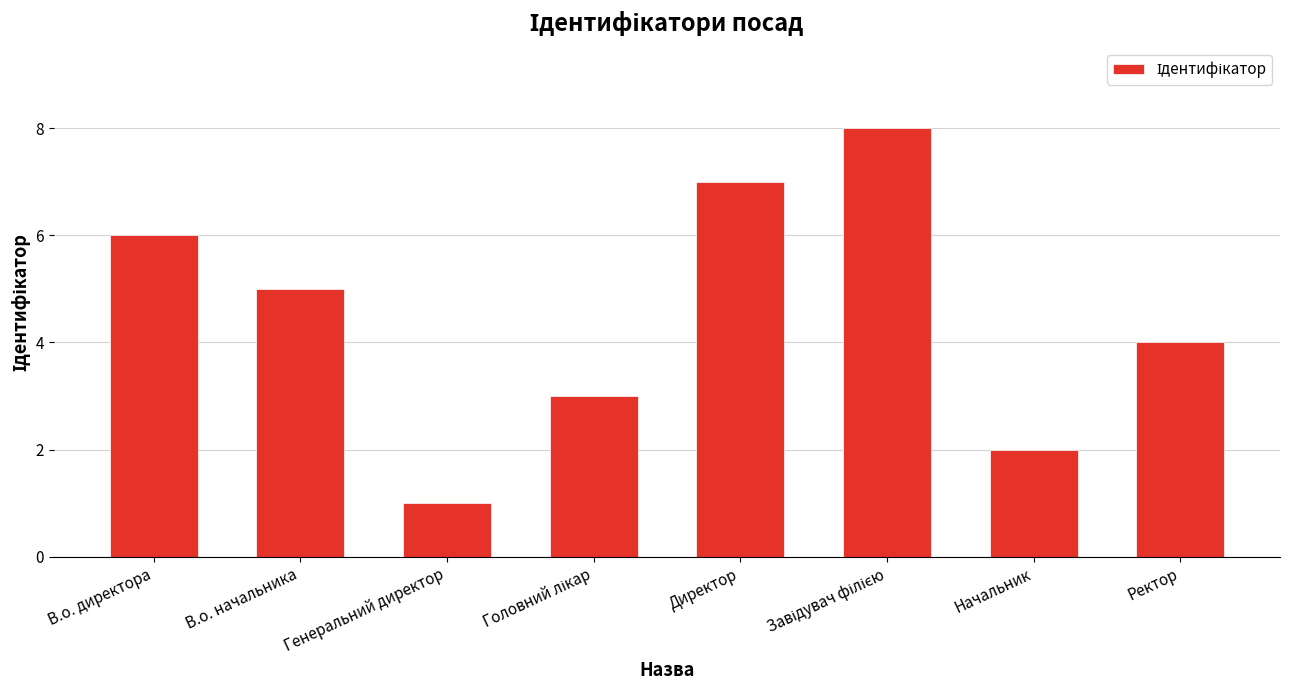

Reading left to right, what are all the values shown in this chart?

6	5	1	3	7	8	2	4